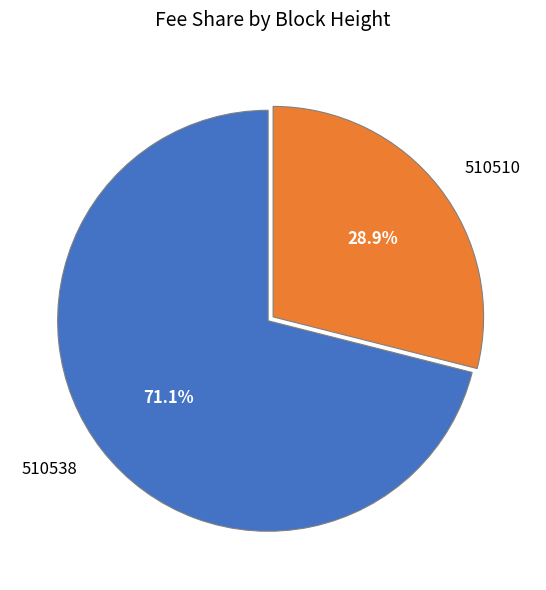

To the nearest percent, what portion does 510510 represent?

29%